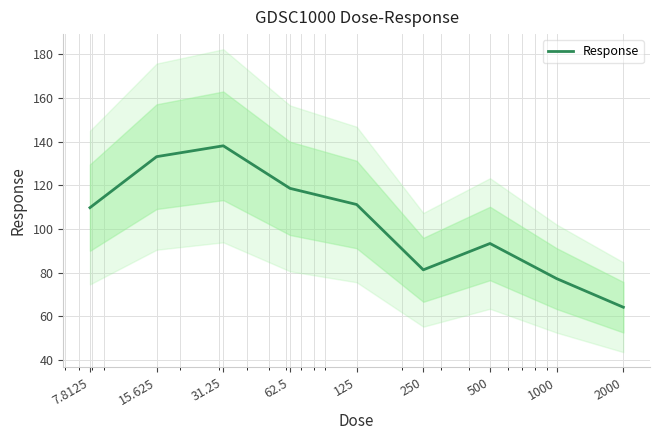

How many data points are above 109?

5